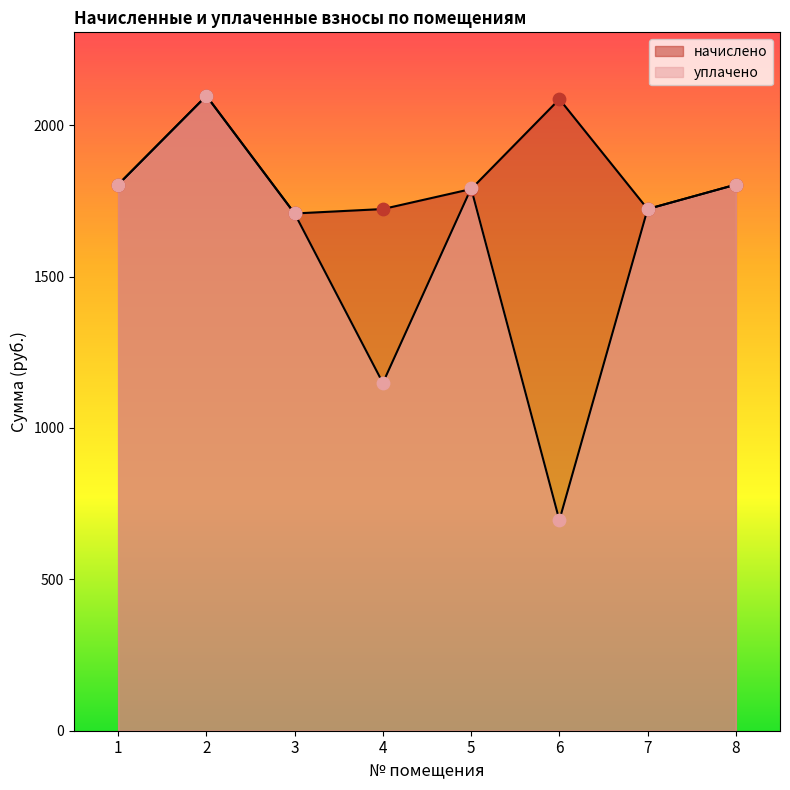

What is the total value across all series at 3?

3416.7